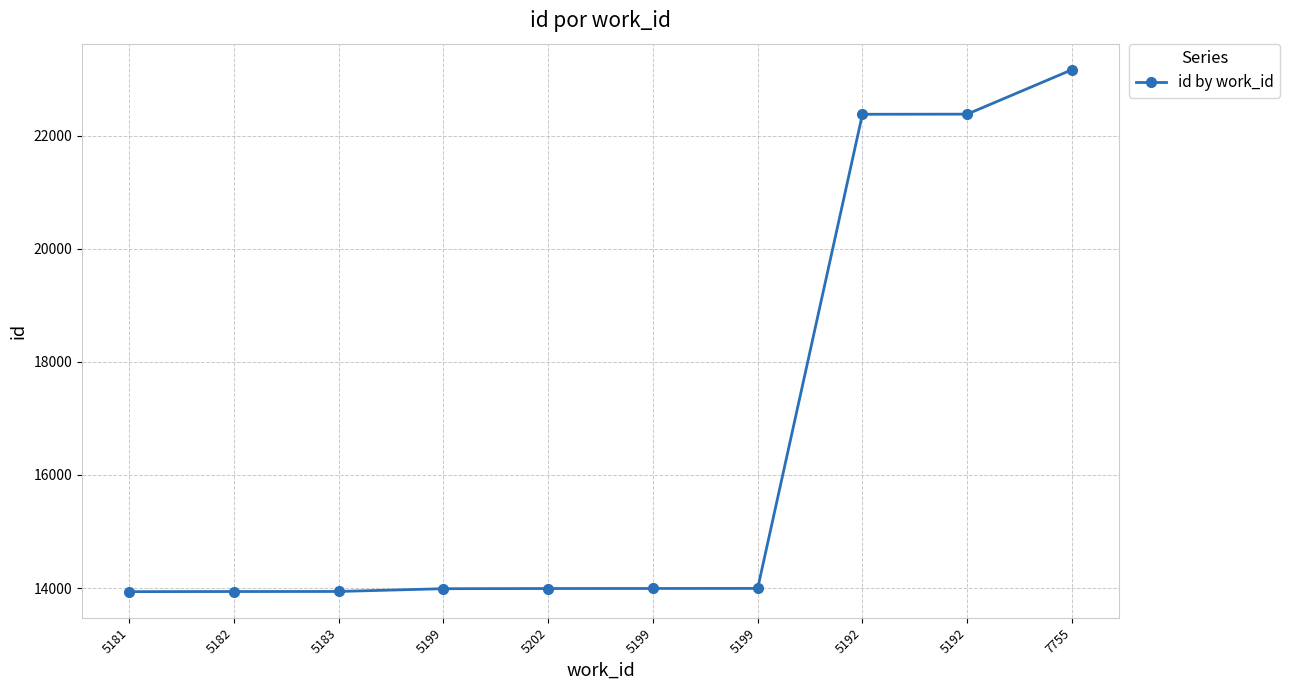

What is the maximum value shown in the chart?

23165